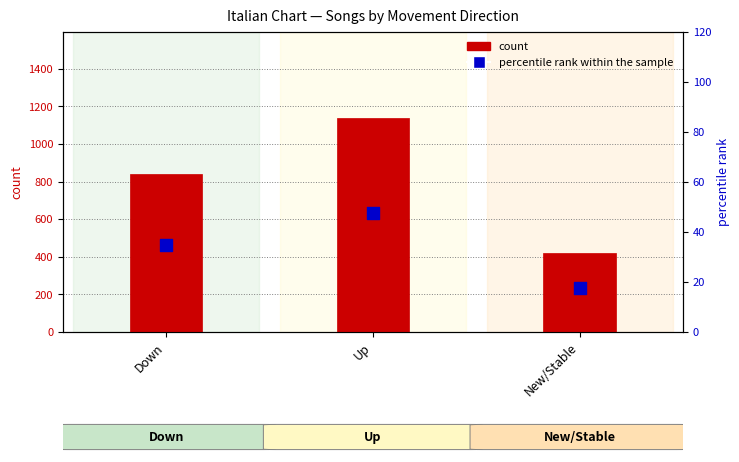

What are all the series names shown in the legend?

count, percentile rank within the sample